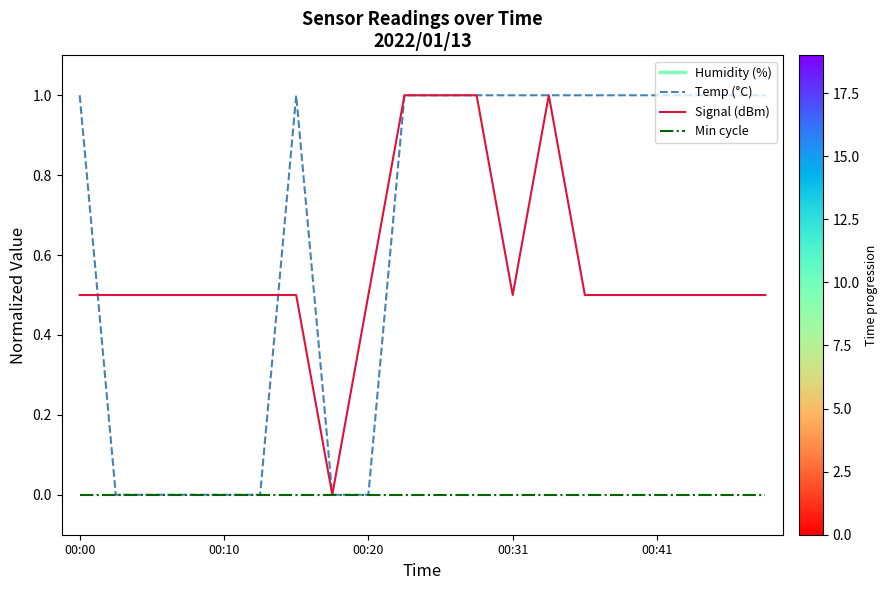

Which series ends up on top after the final intersection of Temp (°C) and Signal (dBm)?

Temp (°C)